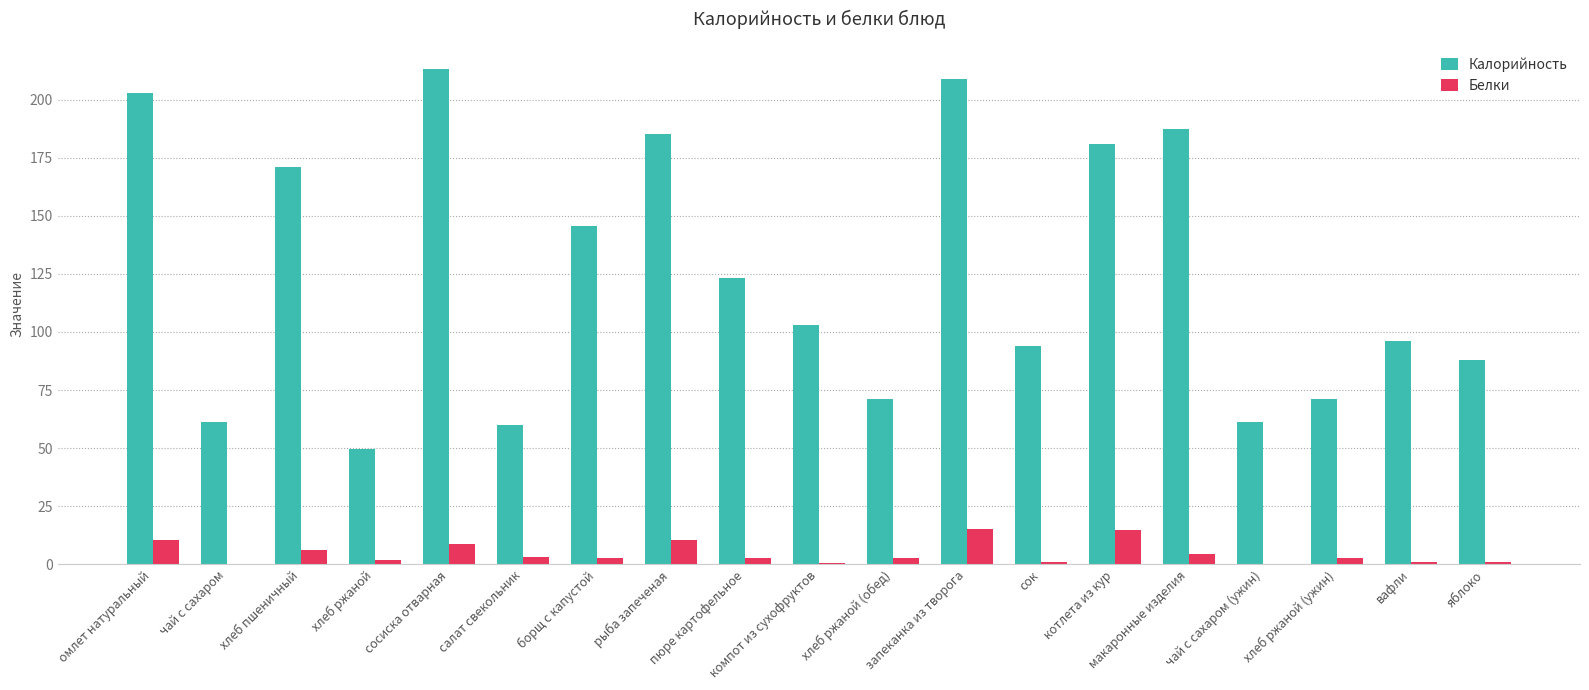

The value of Калорийность at омлет натуральный is 336.0. True or false?

False